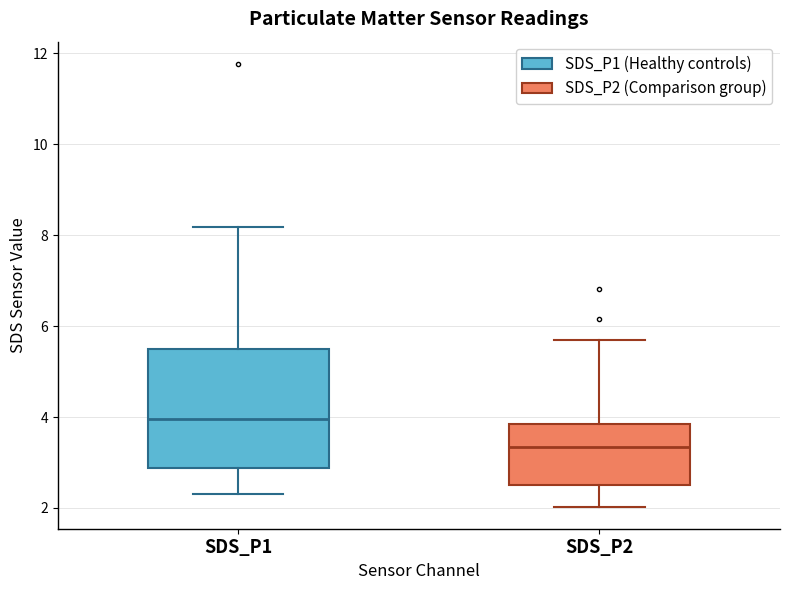

Comparing the boxes themselves (not the whiskers), which one is the tallest?

SDS_P1